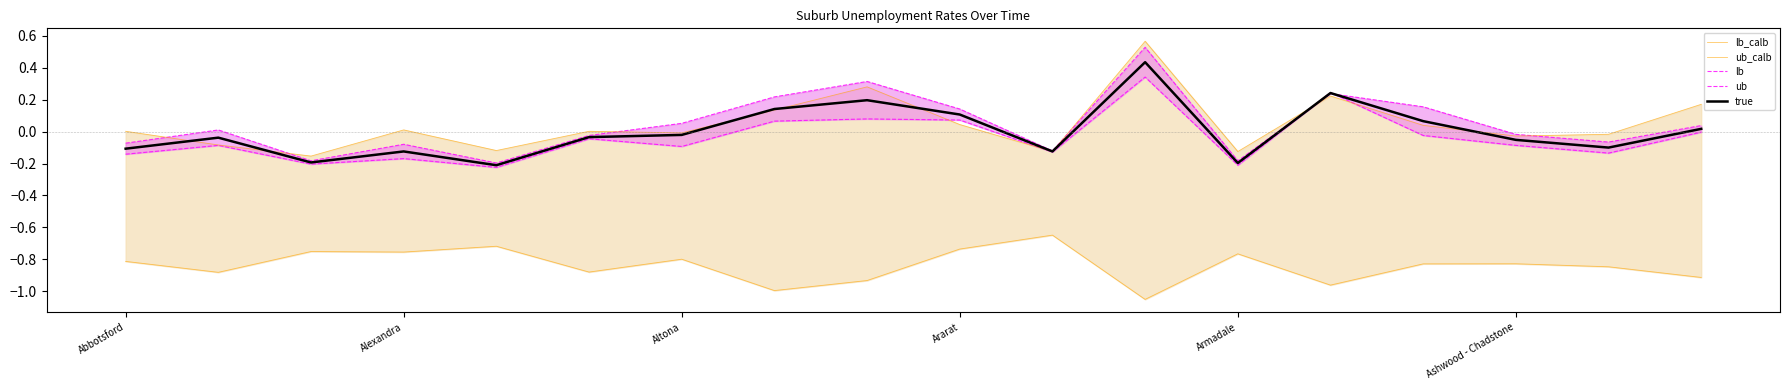

What is the difference between the highest and lowest values at Abbotsford?

0.8